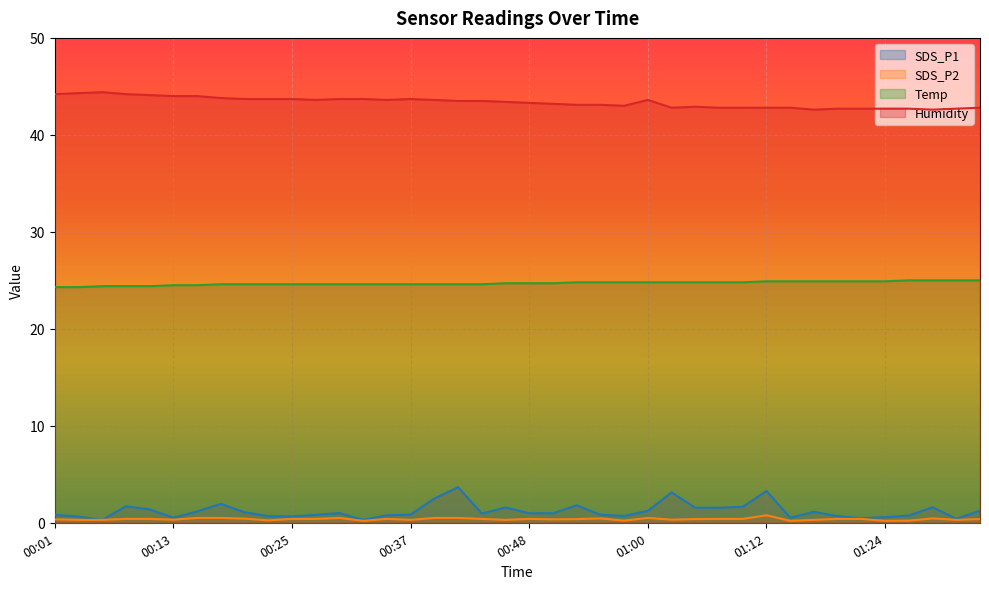

Reading left to right, list all the values displayed in this chart.

SDS_P1: 00:01=0.8	00:03=0.6	00:06=0.3	00:08=1.7	00:10=1.4	00:13=0.5	00:15=1.2	00:18=1.9	00:20=1.1	00:22=0.7	00:25=0.7	00:27=0.8	00:29=1.0	00:32=0.3	00:34=0.8	00:37=0.8	00:39=2.5	00:41=3.7	00:44=0.9	00:46=1.6	00:48=1.0	00:51=1.0	00:53=1.8	00:56=0.8	00:58=0.7	01:00=1.2	01:03=3.1	01:05=1.6	01:08=1.6	01:10=1.6	01:12=3.3	01:15=0.5	01:17=1.1	01:19=0.7	01:22=0.5	01:24=0.6	01:27=0.8	01:29=1.6	01:31=0.4	01:34=1.2
SDS_P2: 00:01=0.3	00:03=0.3	00:06=0.3	00:08=0.4	00:10=0.4	00:13=0.3	00:15=0.5	00:18=0.5	00:20=0.4	00:22=0.2	00:25=0.4	00:27=0.4	00:29=0.5	00:32=0.2	00:34=0.4	00:37=0.3	00:39=0.5	00:41=0.5	00:44=0.4	00:46=0.3	00:48=0.4	00:51=0.3	00:53=0.4	00:56=0.5	00:58=0.2	01:00=0.5	01:03=0.3	01:05=0.4	01:08=0.4	01:10=0.4	01:12=0.8	01:15=0.2	01:17=0.3	01:19=0.4	01:22=0.4	01:24=0.2	01:27=0.2	01:29=0.5	01:31=0.3	01:34=0.4
Temp: 00:01=24.3	00:03=24.3	00:06=24.4	00:08=24.4	00:10=24.4	00:13=24.5	00:15=24.5	00:18=24.6	00:20=24.6	00:22=24.6	00:25=24.6	00:27=24.6	00:29=24.6	00:32=24.6	00:34=24.6	00:37=24.6	00:39=24.6	00:41=24.6	00:44=24.6	00:46=24.7	00:48=24.7	00:51=24.7	00:53=24.8	00:56=24.8	00:58=24.8	01:00=24.8	01:03=24.8	01:05=24.8	01:08=24.8	01:10=24.8	01:12=24.9	01:15=24.9	01:17=24.9	01:19=24.9	01:22=24.9	01:24=24.9	01:27=25.0	01:29=25.0	01:31=25.0	01:34=25.0
Humidity: 00:01=44.2	00:03=44.3	00:06=44.4	00:08=44.2	00:10=44.1	00:13=44.0	00:15=44.0	00:18=43.8	00:20=43.7	00:22=43.7	00:25=43.7	00:27=43.6	00:29=43.7	00:32=43.7	00:34=43.6	00:37=43.7	00:39=43.6	00:41=43.5	00:44=43.5	00:46=43.4	00:48=43.3	00:51=43.2	00:53=43.1	00:56=43.1	00:58=43.0	01:00=43.6	01:03=42.8	01:05=42.9	01:08=42.8	01:10=42.8	01:12=42.8	01:15=42.8	01:17=42.6	01:19=42.7	01:22=42.7	01:24=42.7	01:27=42.7	01:29=42.6	01:31=42.7	01:34=42.8